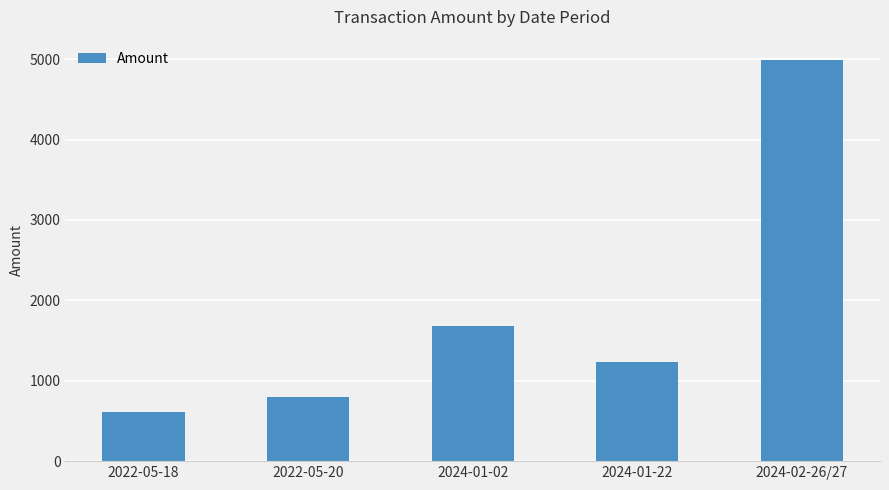

Approximately how many times larger is the value at 2022-05-20 compared to 2022-05-18?

1.3